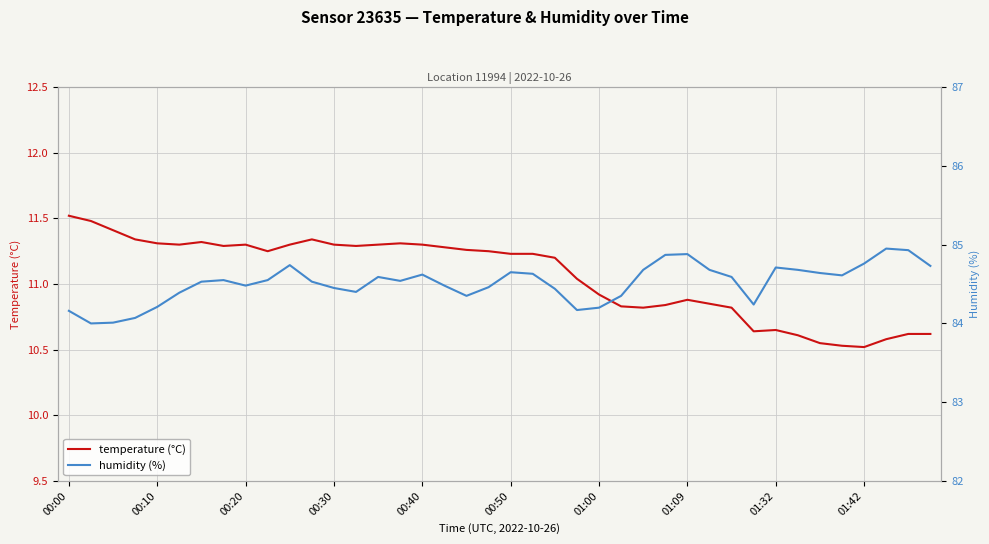

What is the maximum value for temperature (°C)?

11.5